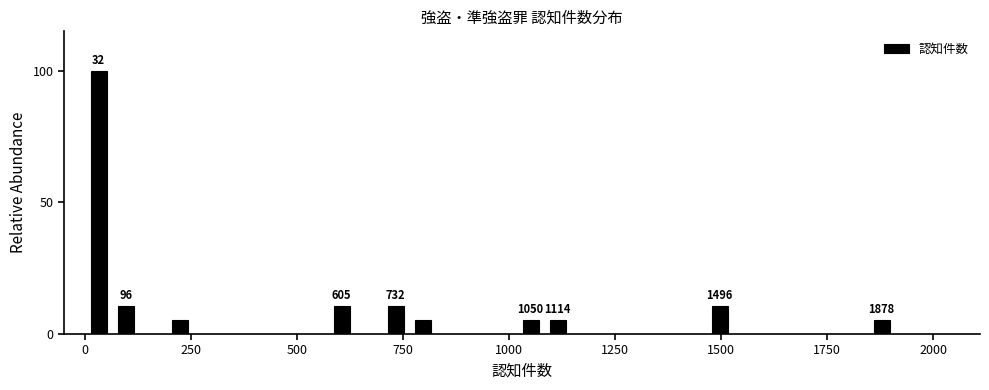

Around what value on the x-axis is the tallest bar? Give the approximate position of its centre, as read against the axis.

50